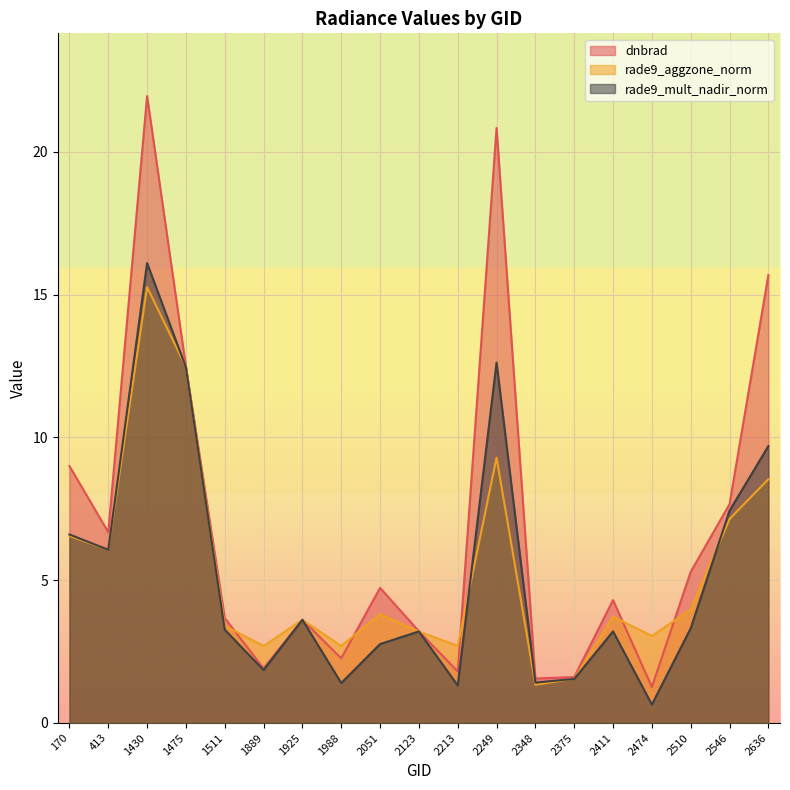

Rank the series at 1475 from highest to lowest value.

dnbrad, rade9_aggzone_norm, rade9_mult_nadir_norm